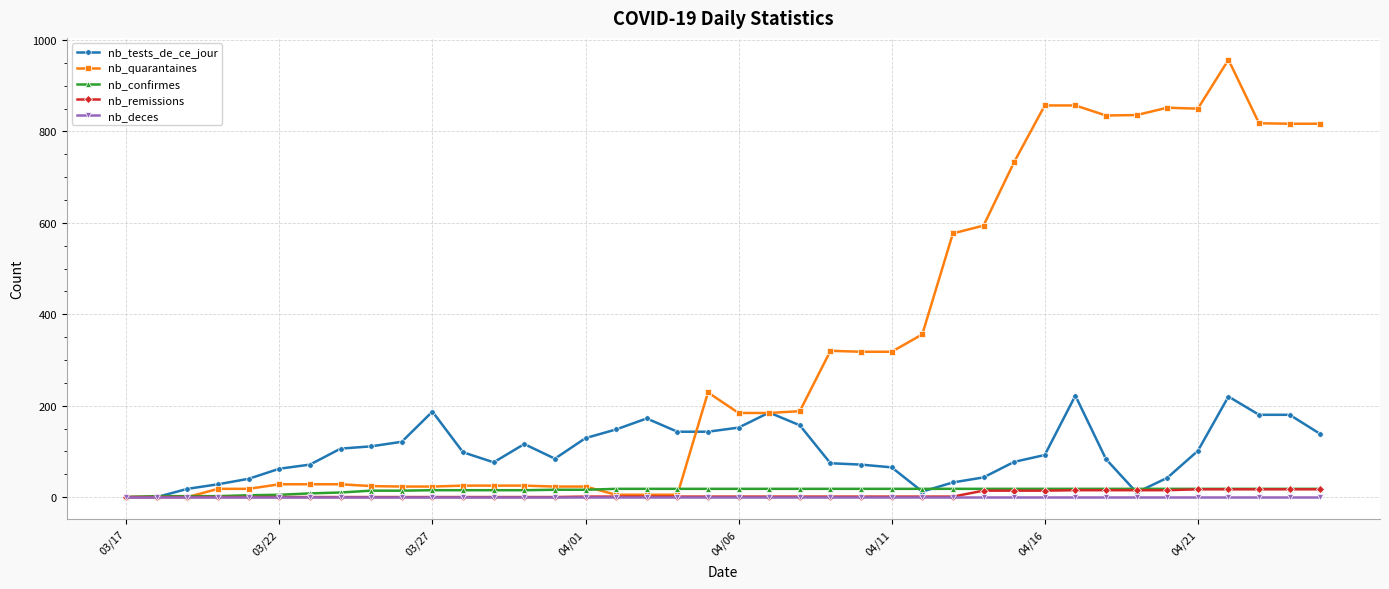

At how many categories does at least one series exceed 680?

11